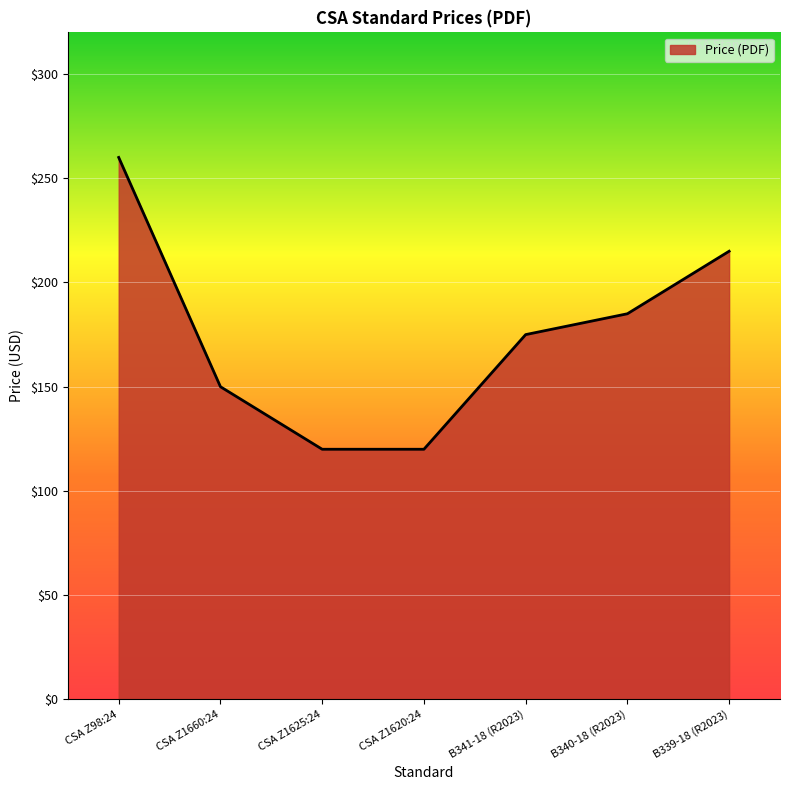

Reading left to right, list all the values displayed in this chart.

CSA Z98:24=260	CSA Z1660:24=150	CSA Z1625:24=120	CSA Z1620:24=120	B341-18 (R2023)=175	B340-18 (R2023)=185	B339-18 (R2023)=215